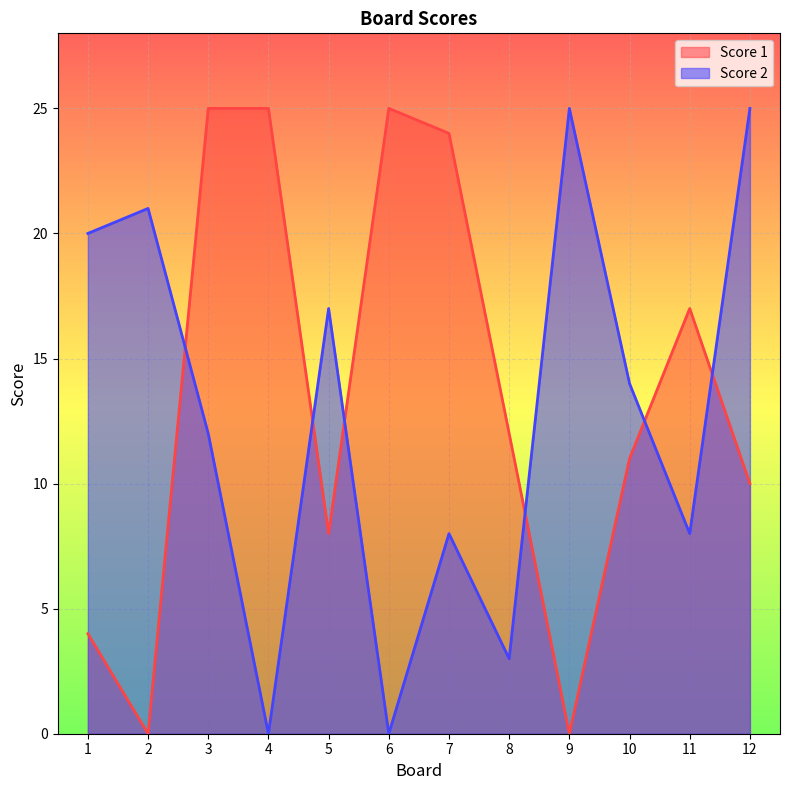

Is it true that Score 2 equals 8 at 4?

False